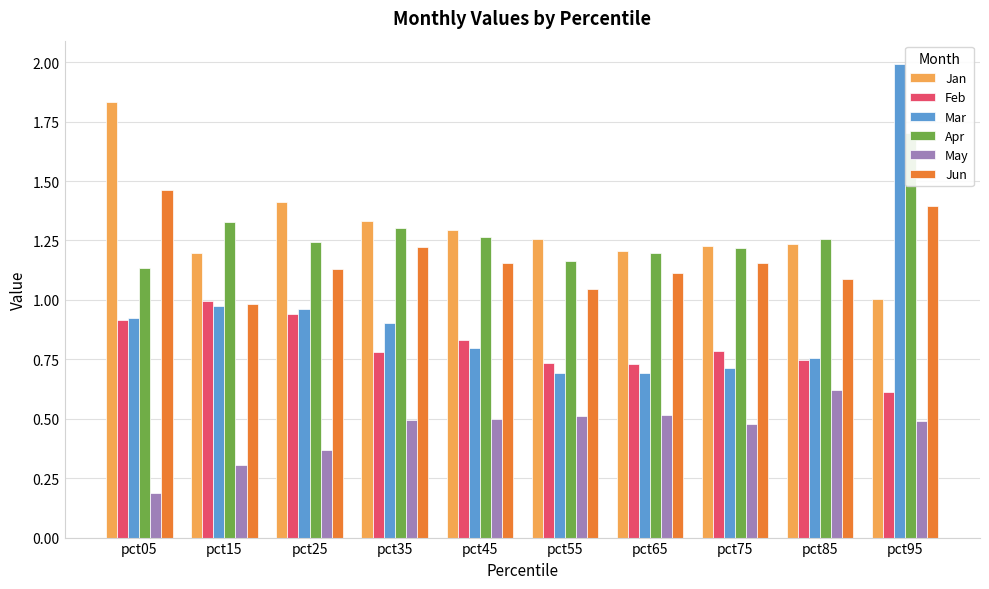

What is the minimum value shown in the chart?

0.2